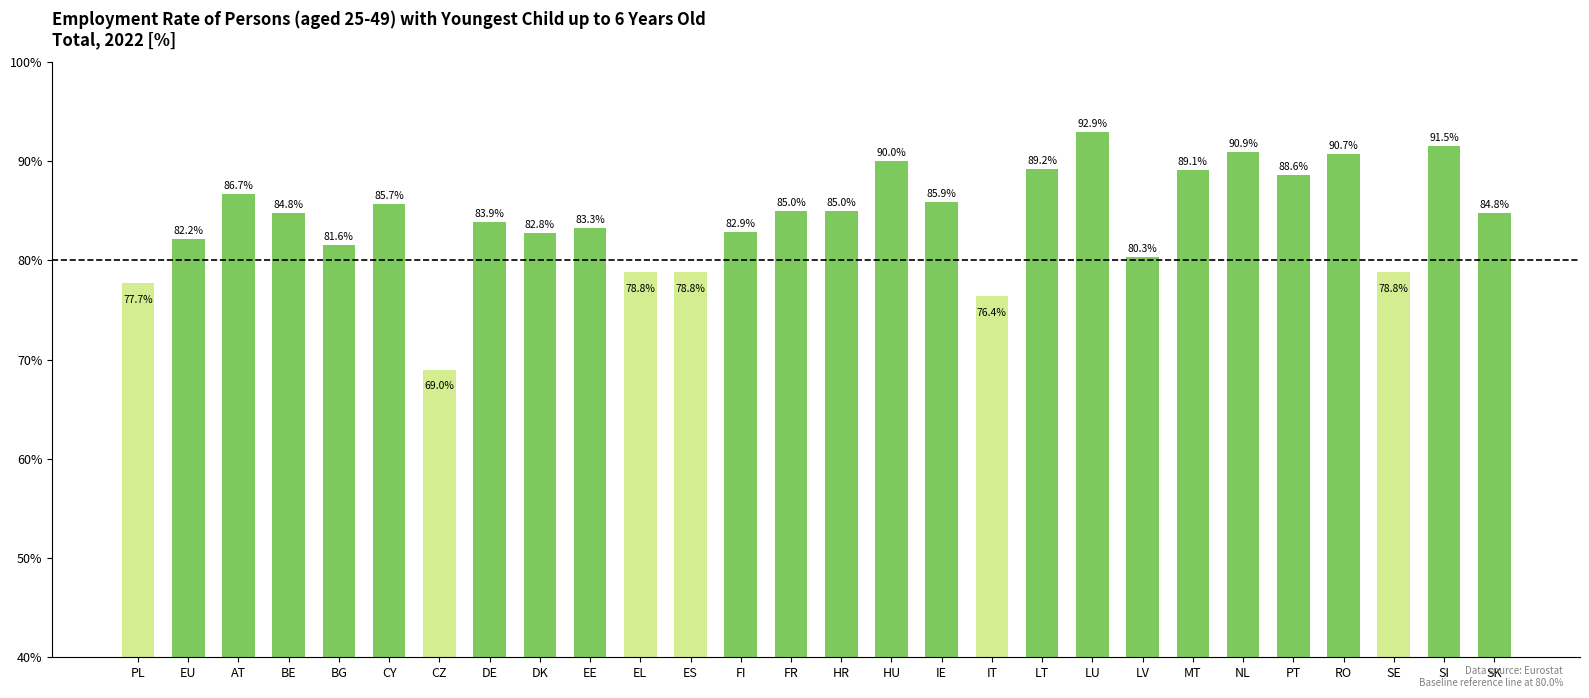

Count the number of categories in the chart.

28